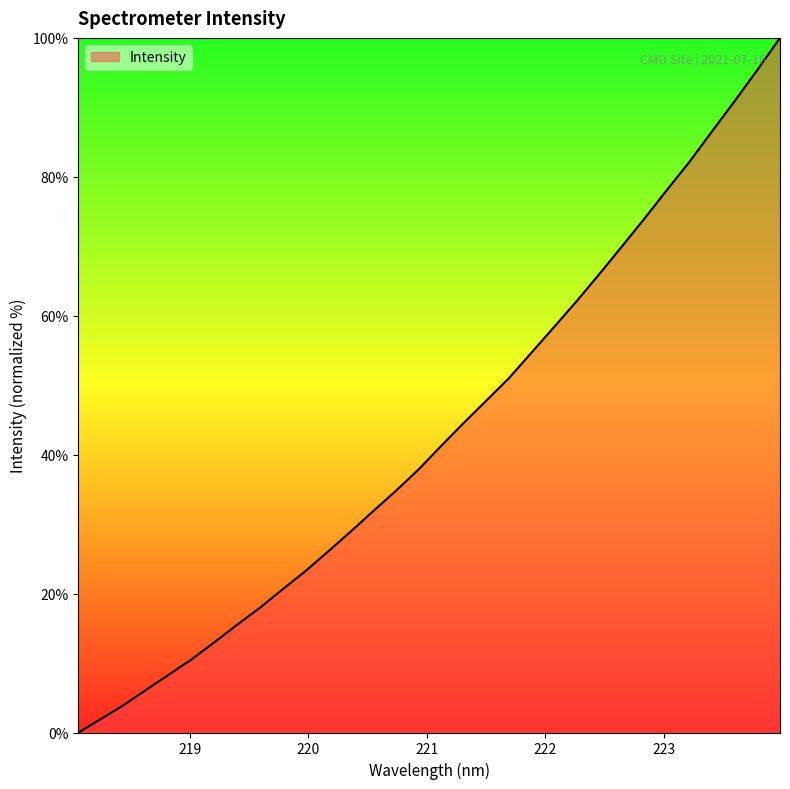

What is the difference between the maximum and minimum values?

100.0